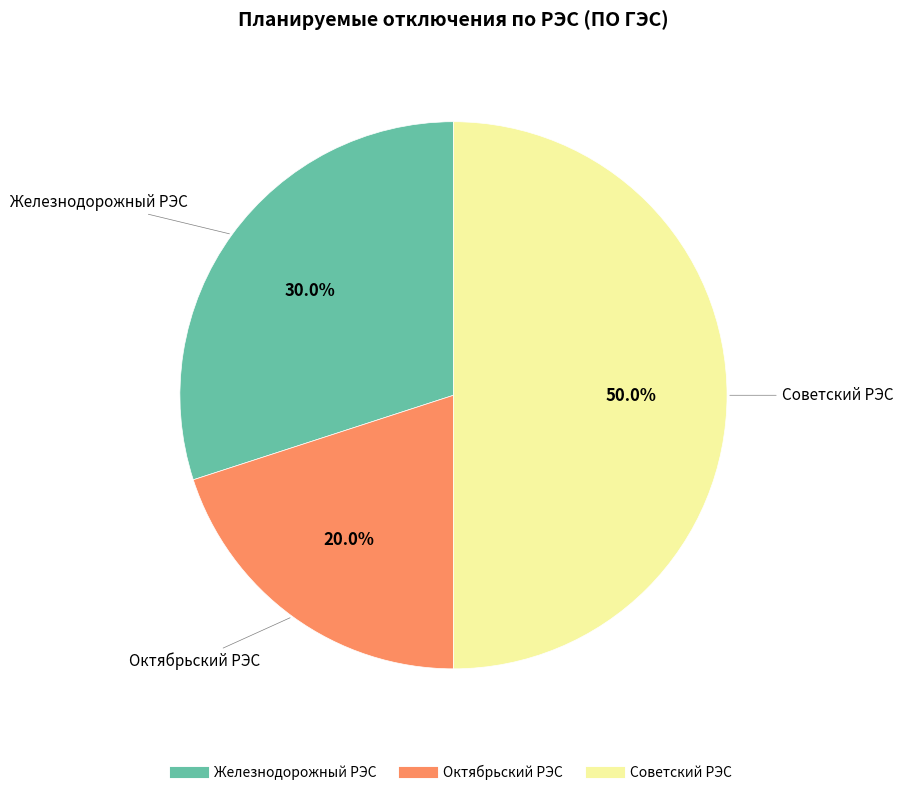

Between Железнодорожный РЭС and Советский РЭС, which is larger?

Советский РЭС